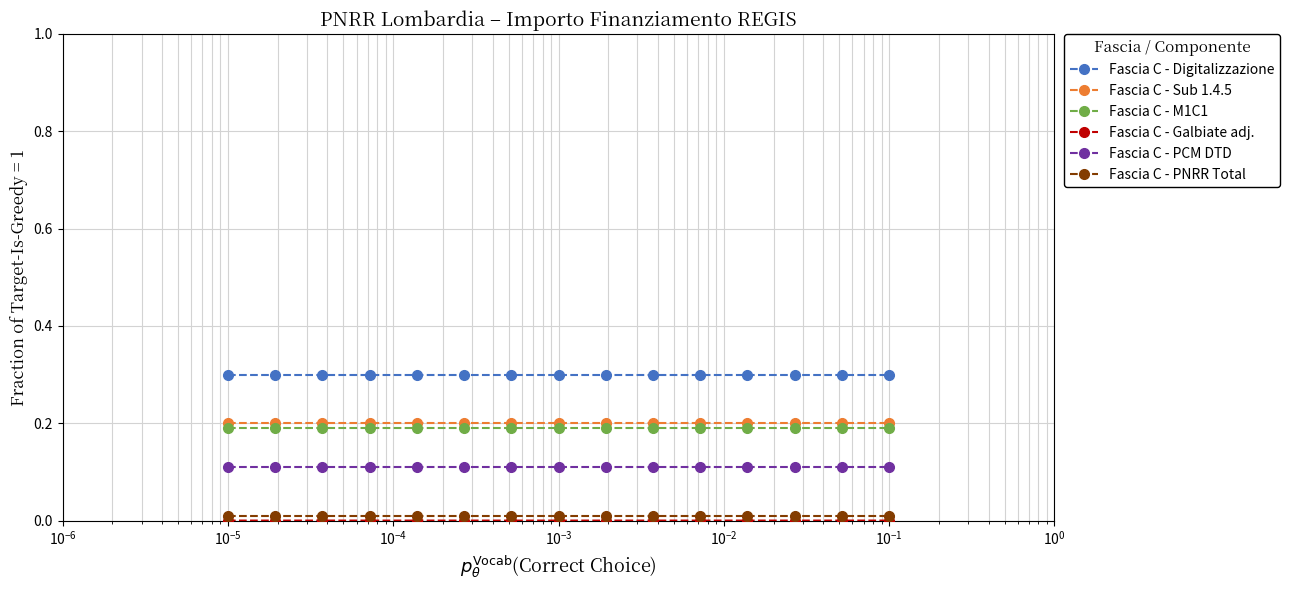

True or false: Fascia C - Digitalizzazione and Fascia C - PCM DTD intersect in this chart.

False